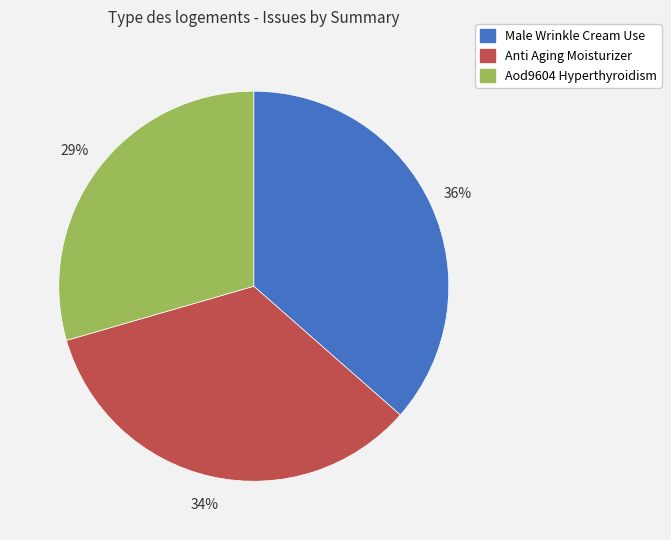

To the nearest percent, what is the combined percentage of Anti Aging Moisturizer and Aod9604 Hyperthyroidism?

64%